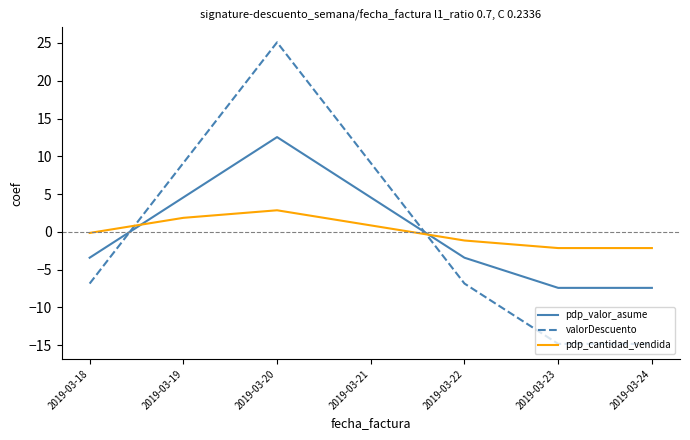

Reading left to right, transcribe all the data shown in this chart.

pdp_valor_asume: -3.4	4.6	12.5	4.6	-3.4	-7.4	-7.4
valorDescuento: -6.8	9.1	25.1	9.1	-6.8	-14.8	-14.8
pdp_cantidad_vendida: -0.1	1.9	2.9	0.9	-1.1	-2.1	-2.1